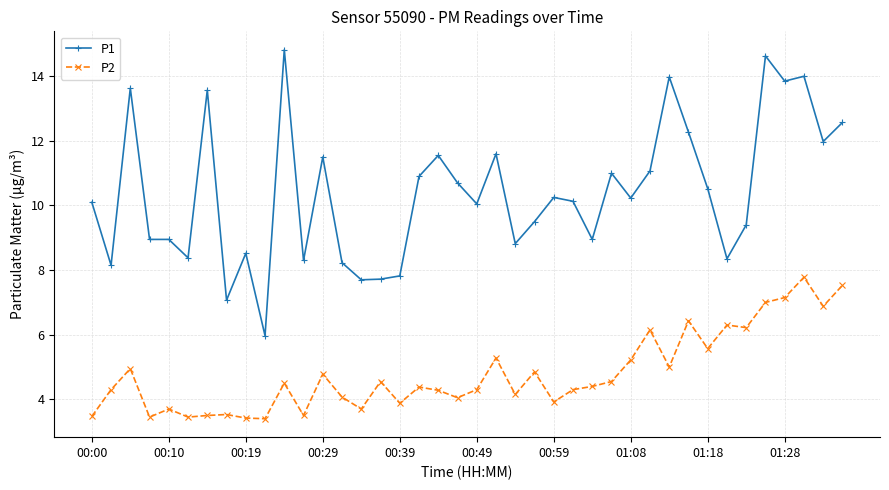

What is the value of the P2 point at the 25th from the left?

3.9